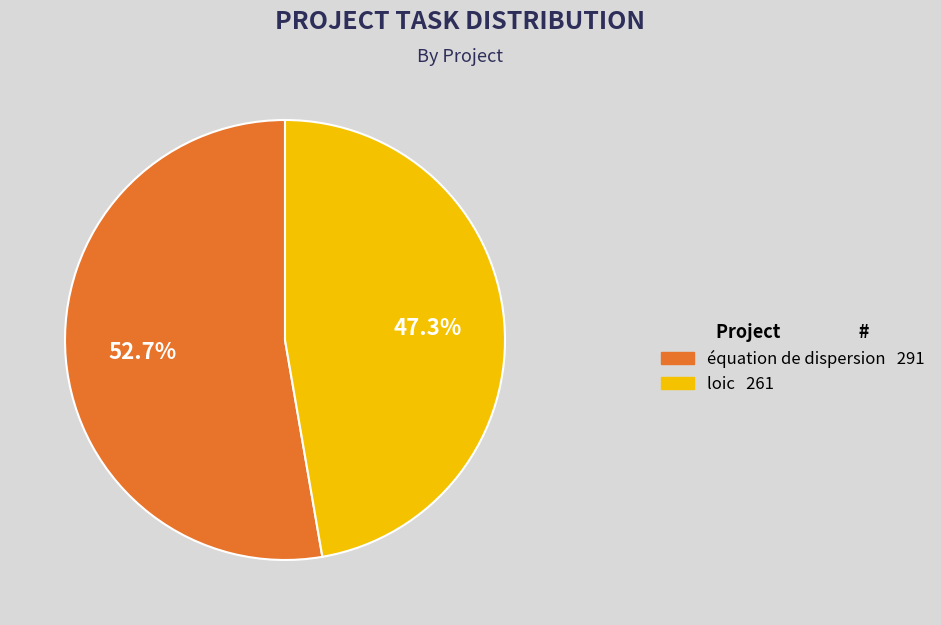

Count the number of slices in the pie.

2